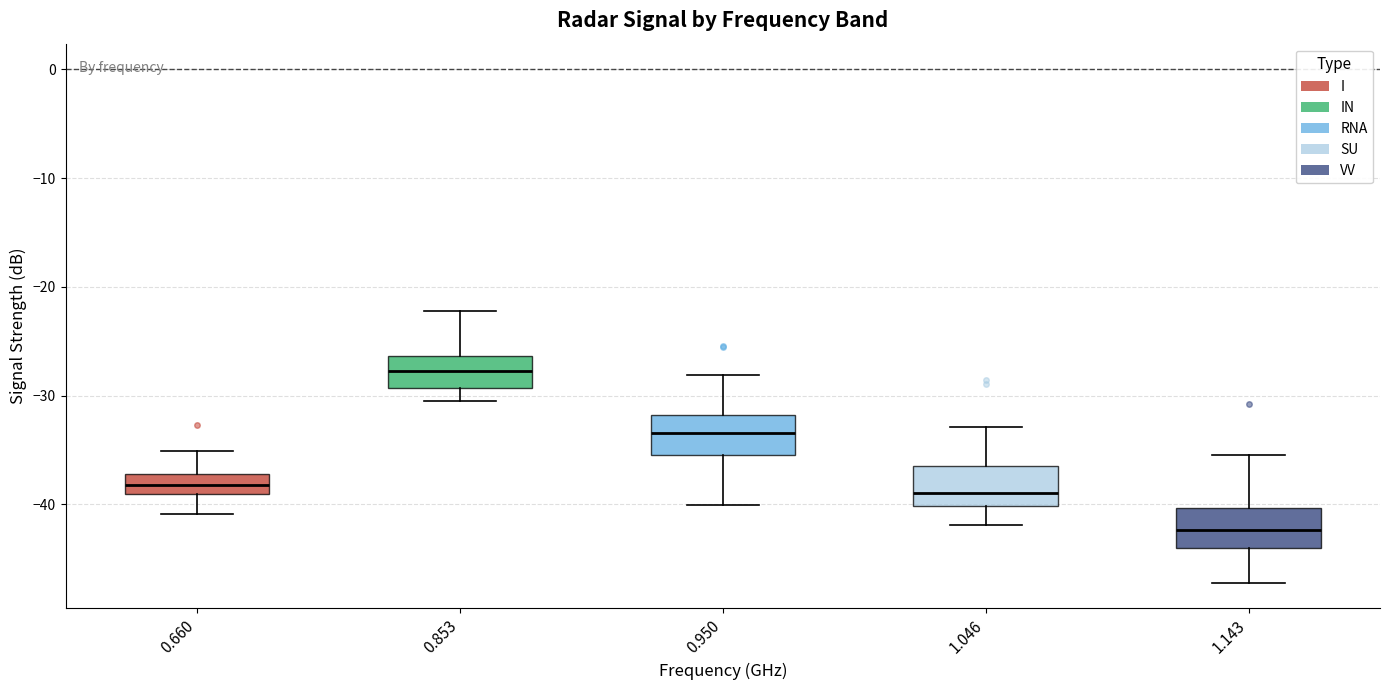

Reading left to right, transcribe this box plot: for each box, give where its median line is, the range the box spans, and where its two whiskers end, as read against the y-axis. The values are not printed on the chart, so give them approximately, as read against the axis.

0.660: median -38, box -39 to -37, whiskers -41 to -35
0.853: median -28, box -29 to -26, whiskers -30 to -22
0.950: median -33, box -35 to -32, whiskers -40 to -28
1.046: median -39, box -40 to -36, whiskers -42 to -33
1.143: median -42, box -44 to -40, whiskers -47 to -35